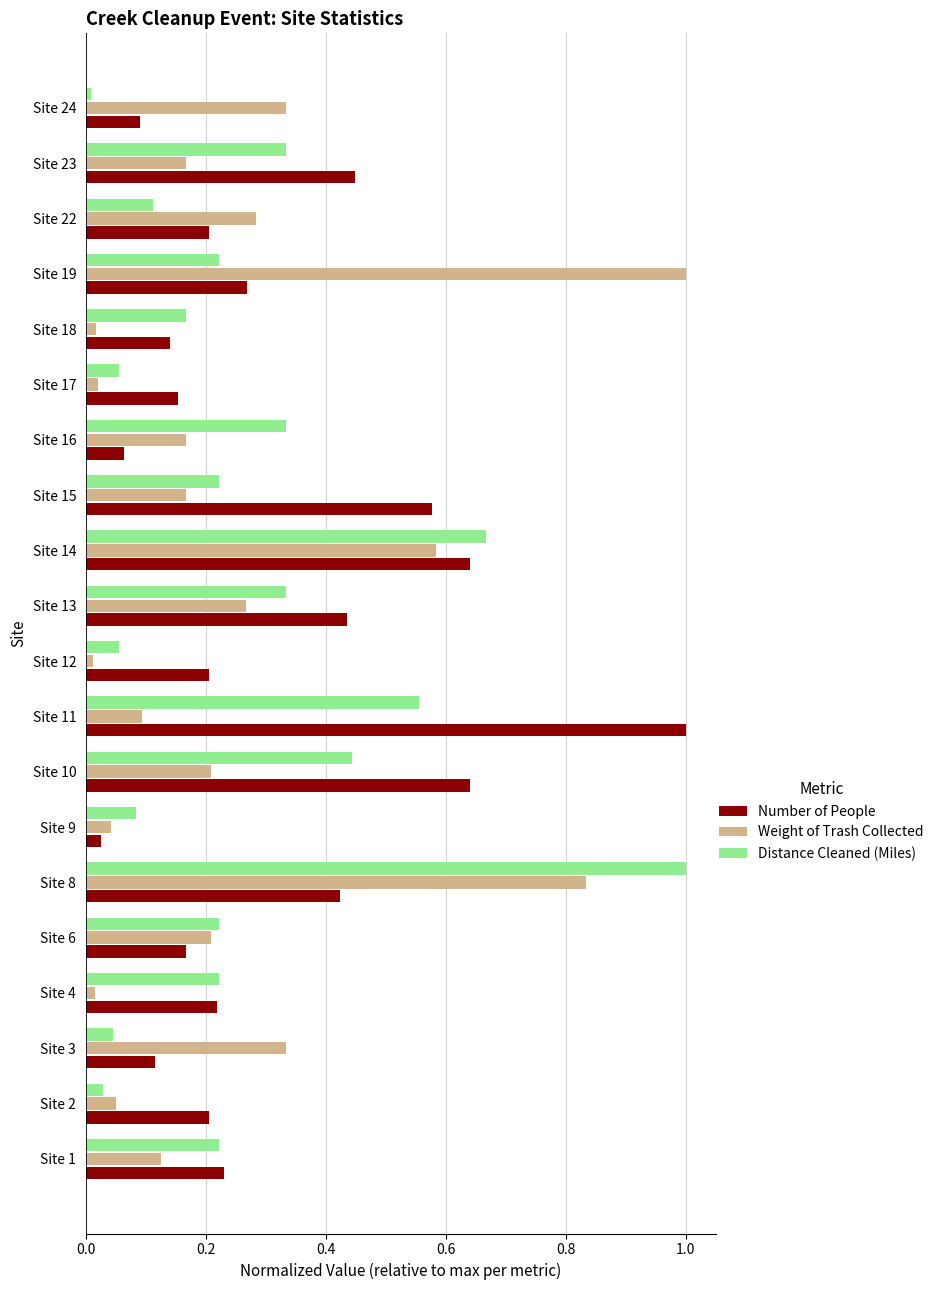

Which series changed the most between Site 19 and Site 22?

Weight of Trash Collected